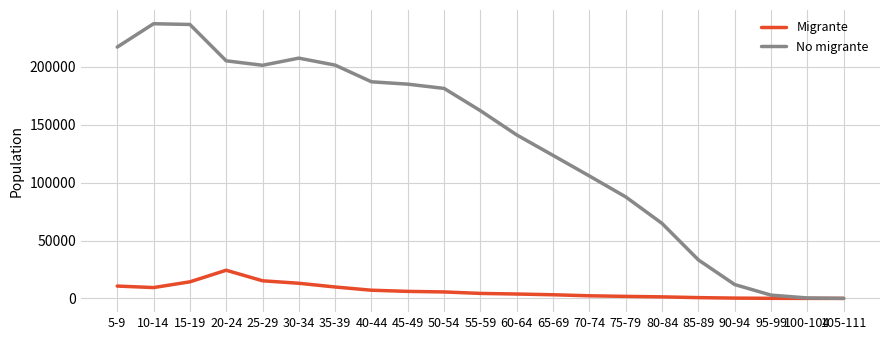

The value of No migrante at 25-29 is 201341. True or false?

True